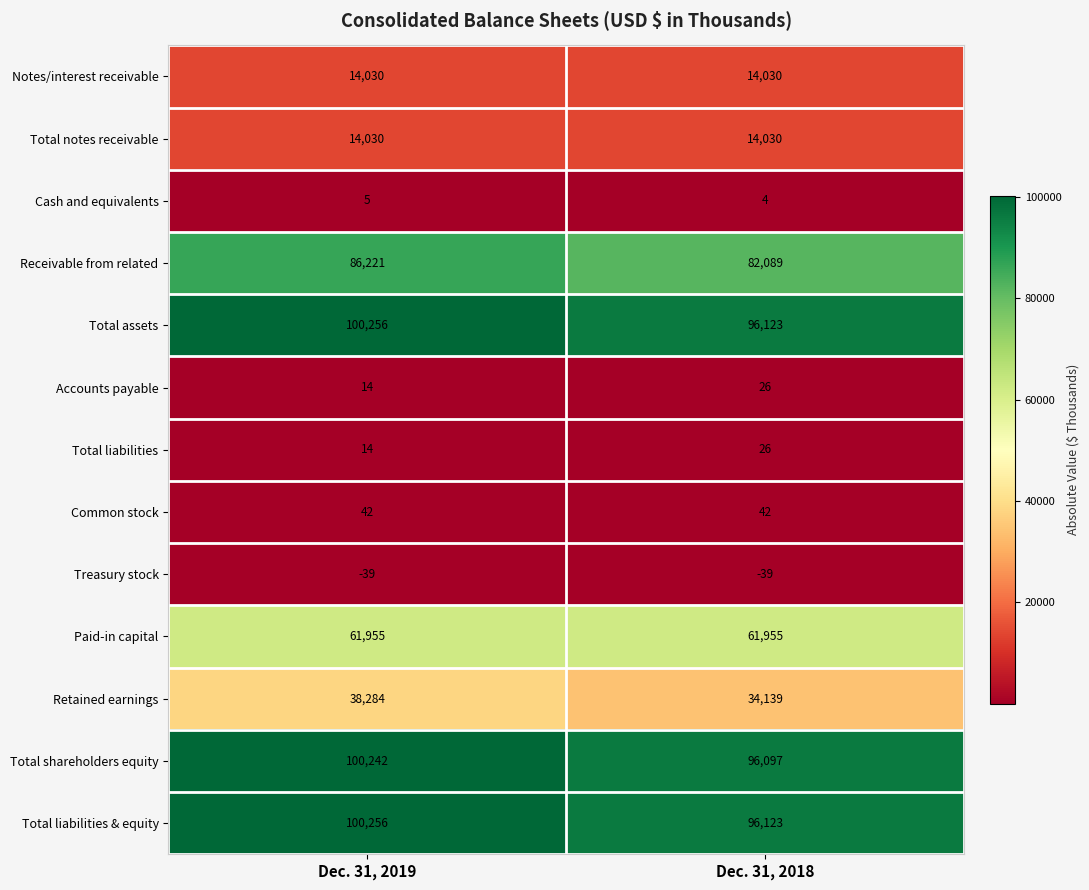

What is the minimum value shown in the chart?

-39